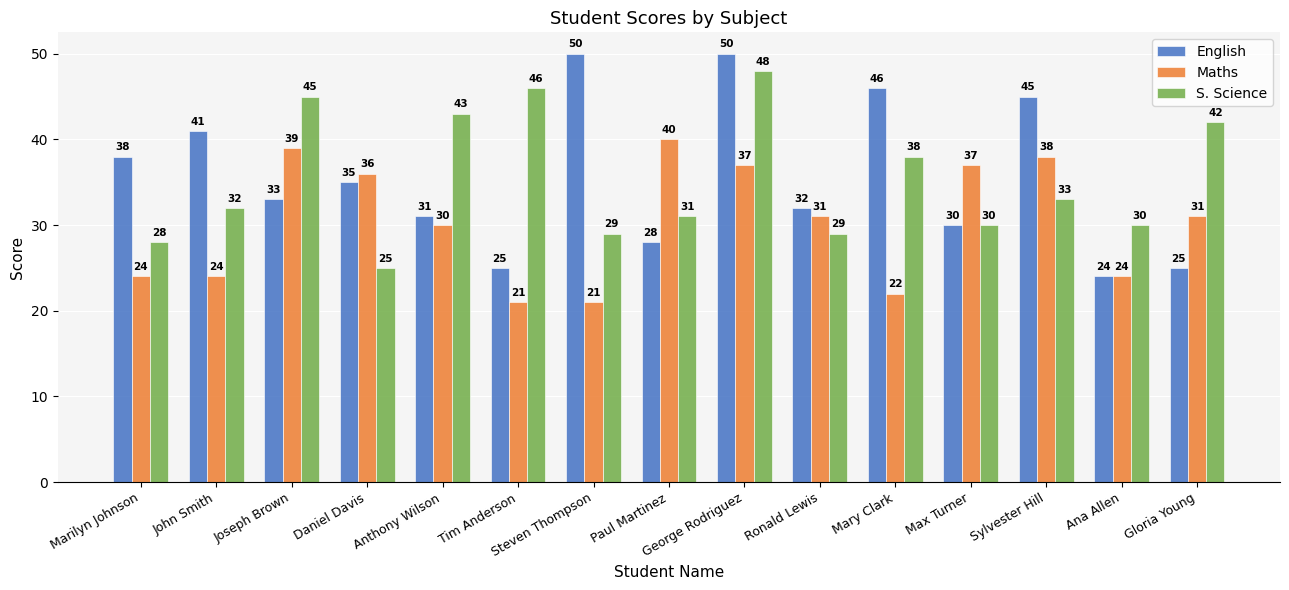

What is the value of the Maths bar at the 6th from the left?

21